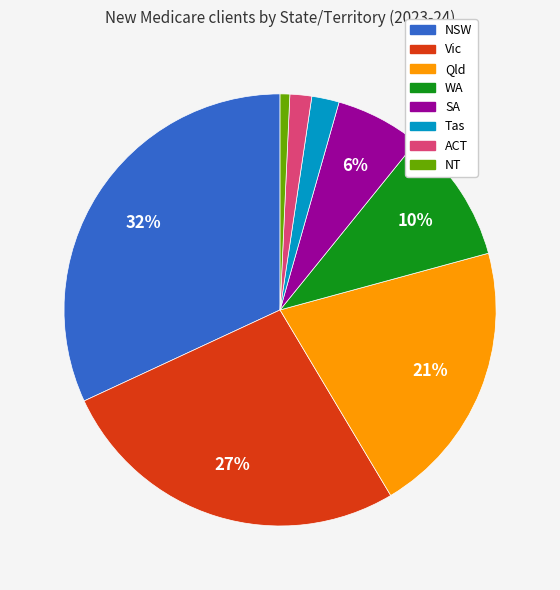

Combined, do Tas and ACT account for over 50%?

No